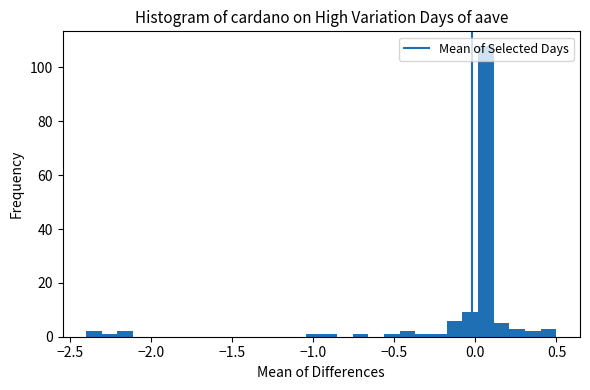

Read against the x-axis, roughly where is the centre of the tallest bar?

0.05